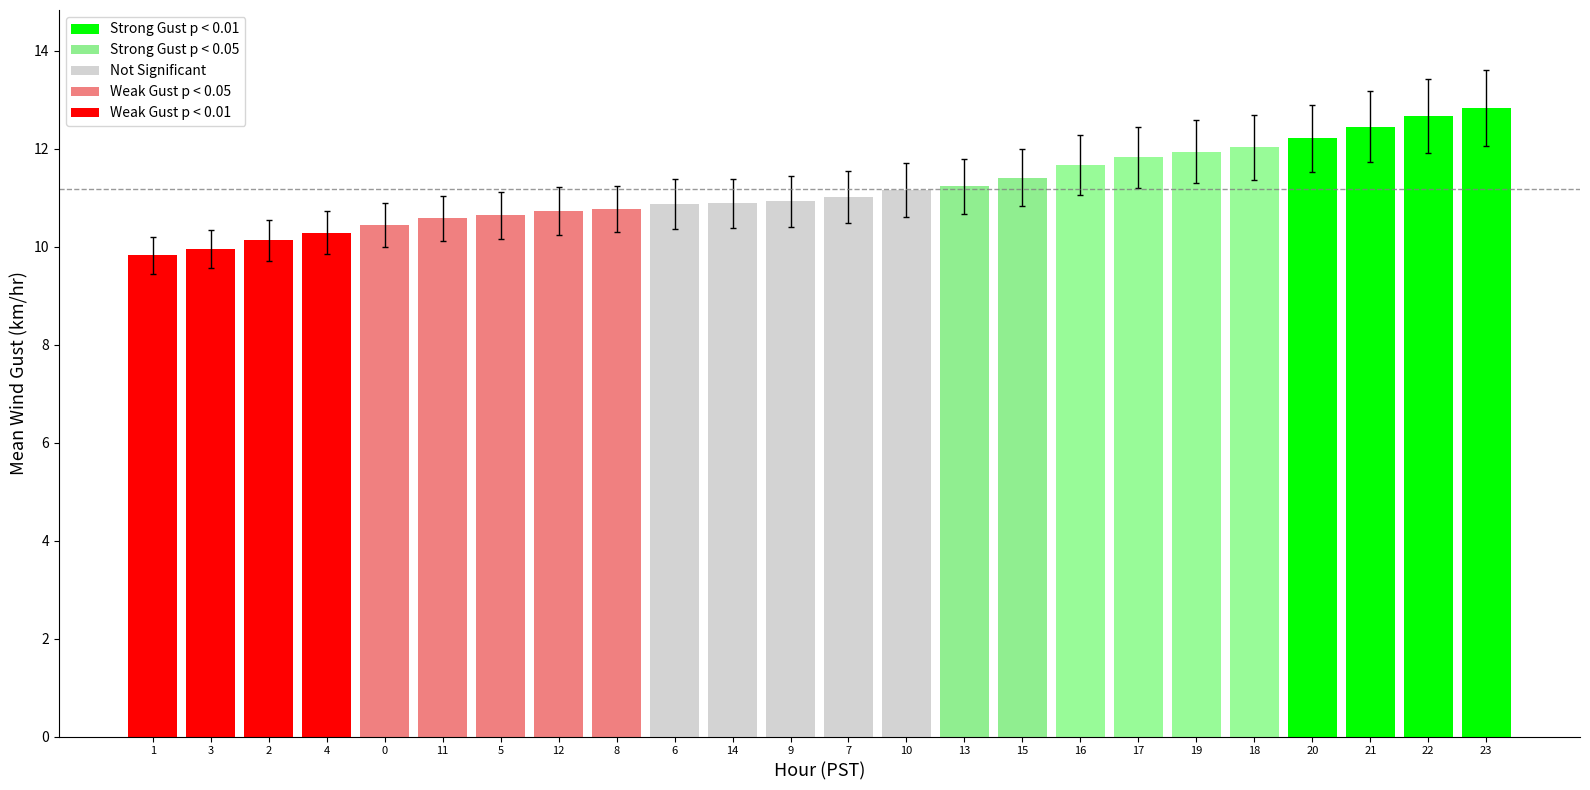

What is the difference between the values at 16 and 13?

0.4